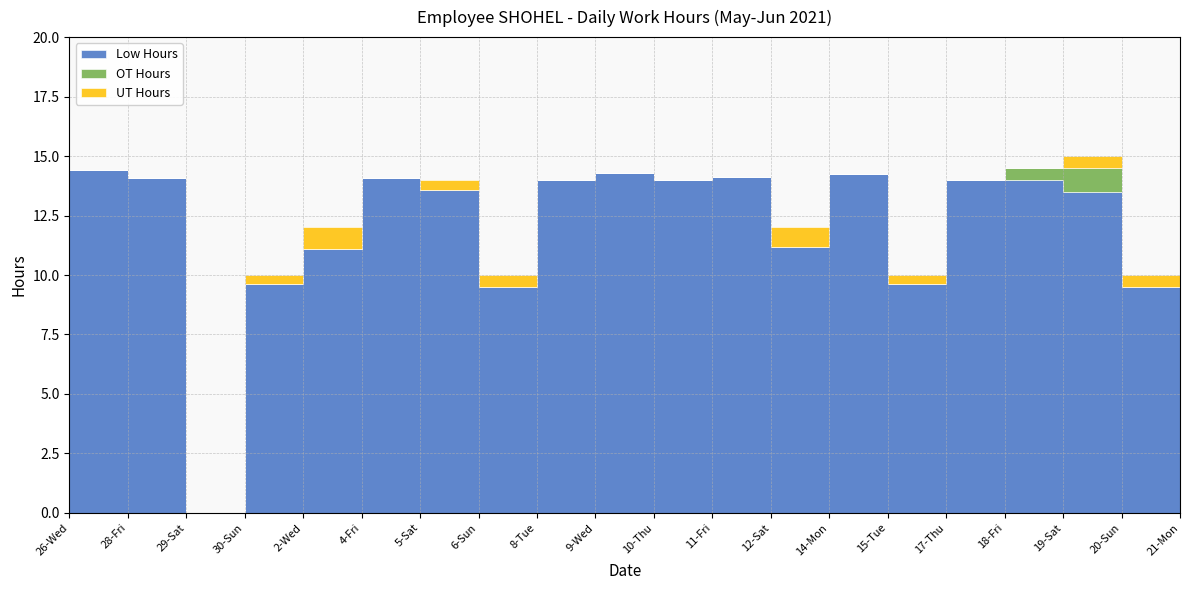

What are all the series names shown in the legend?

Low Hours, OT Hours, UT Hours